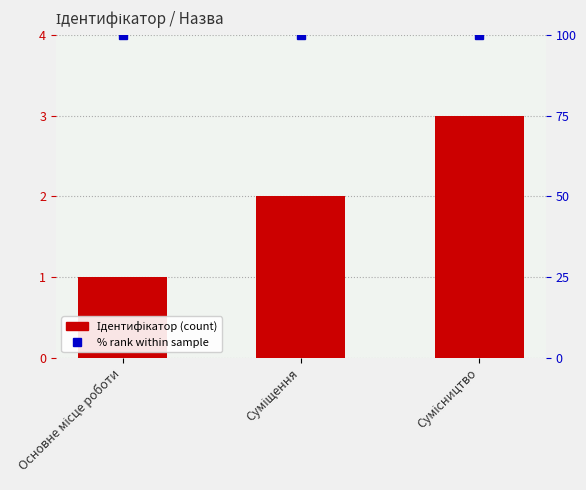

Does the chart contain stacked bars?

No